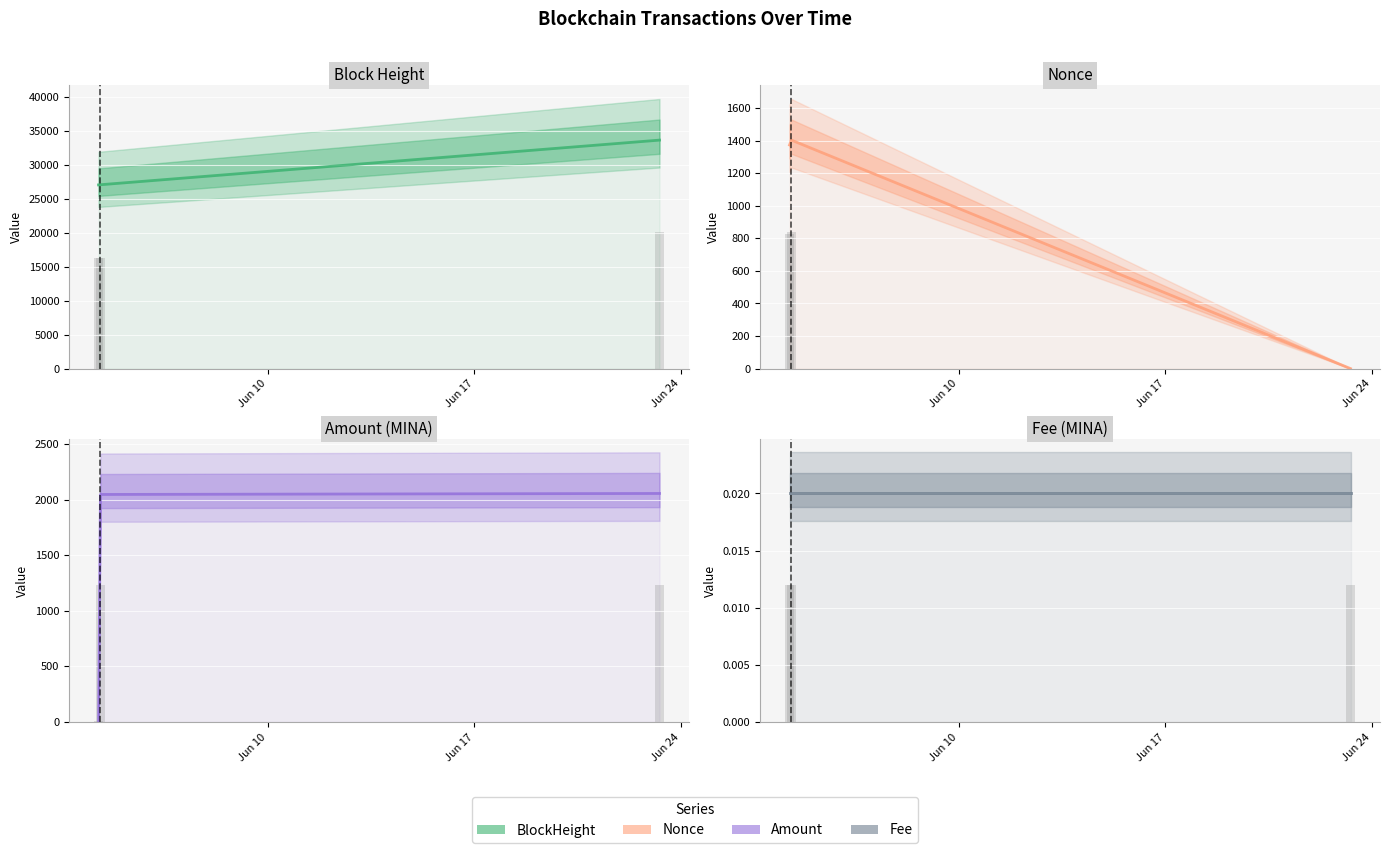

Between Jun 24 and Jun 17, which is larger?

Jun 24